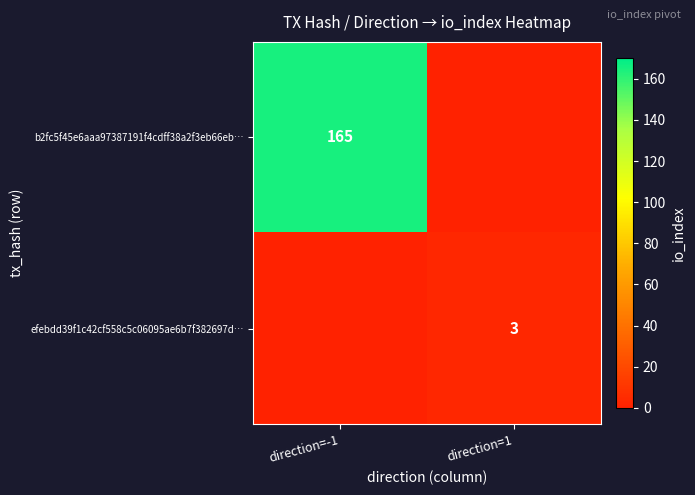

Is it true that efebdd39f1c42cf558c5c06095ae6b7f382697d… equals 3 at direction=1?

True